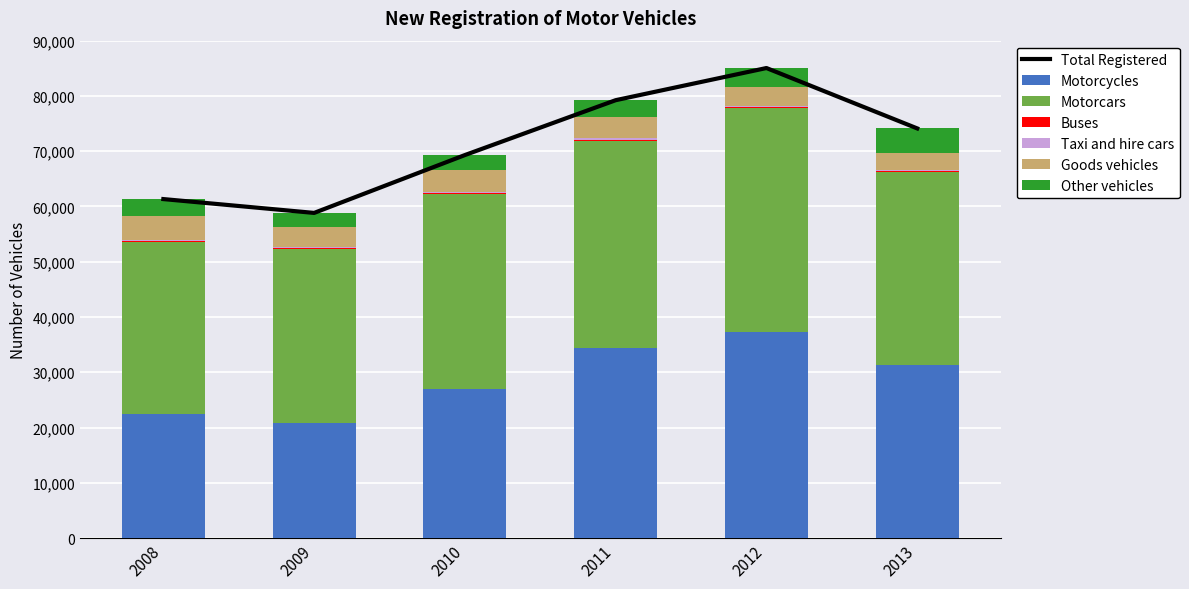

What is the value of the Motorcycles bar at the 6th from the left?

31263